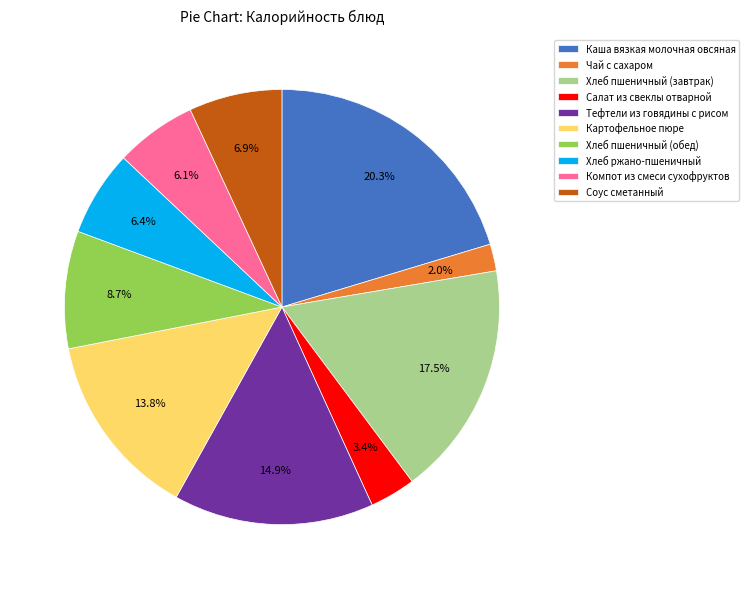

Is it true that Соус сметанный is 7% of the pie?

True